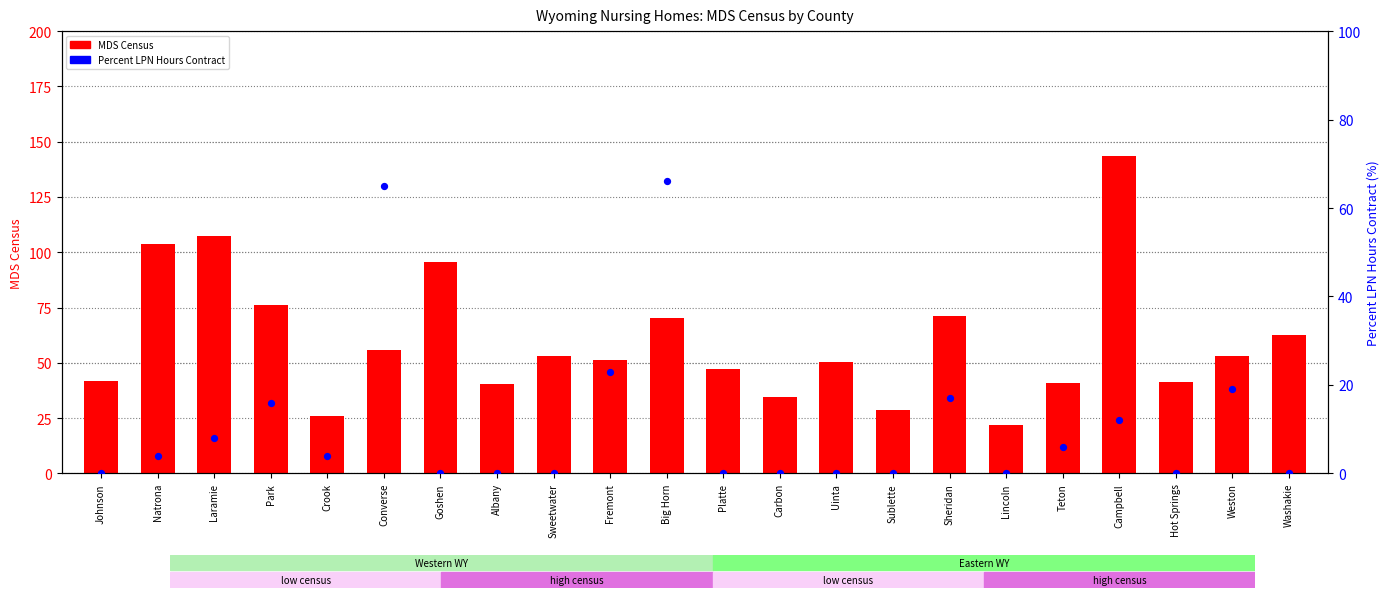

At which category is the sum across all series the highest?

Campbell